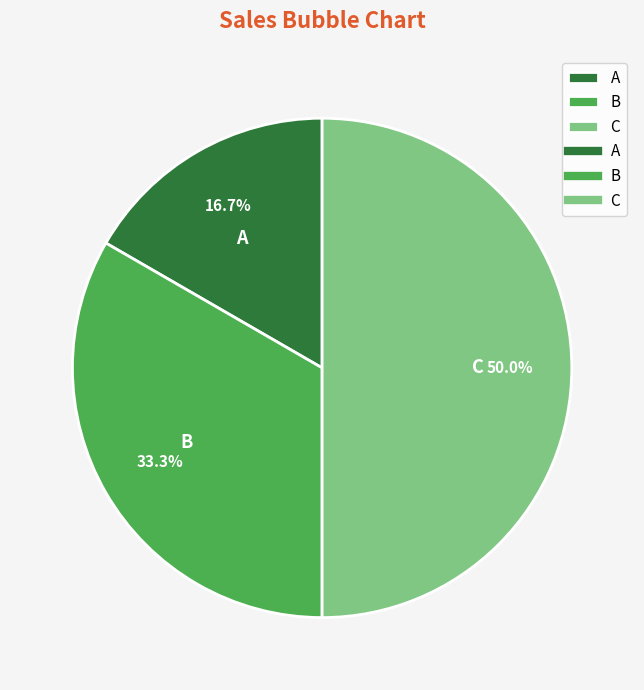

Between B and A, which is larger?

B